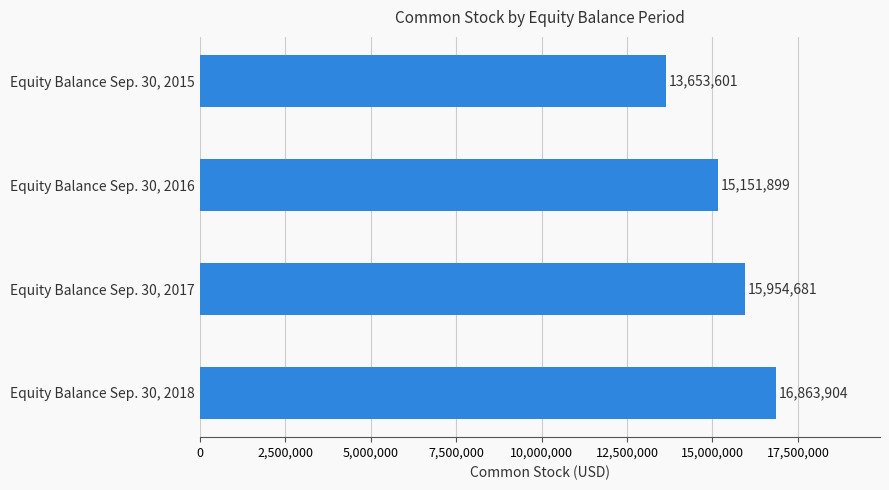

True or false: the data shows 15954681 at Equity Balance Sep. 30, 2017.

True